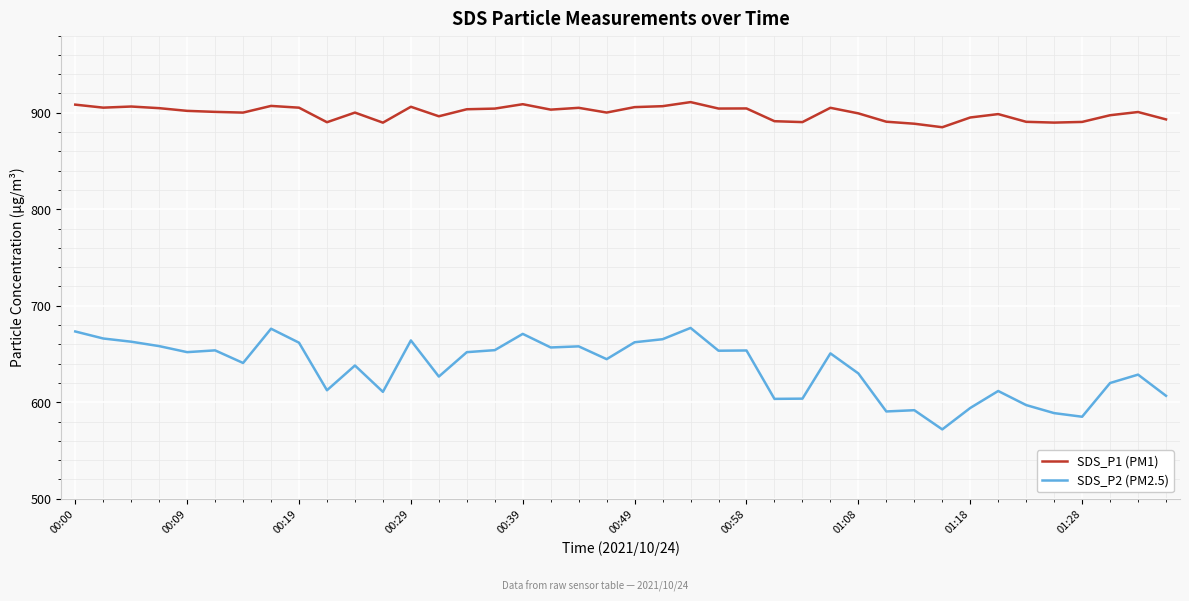

What is the greatest value displayed?

911.1